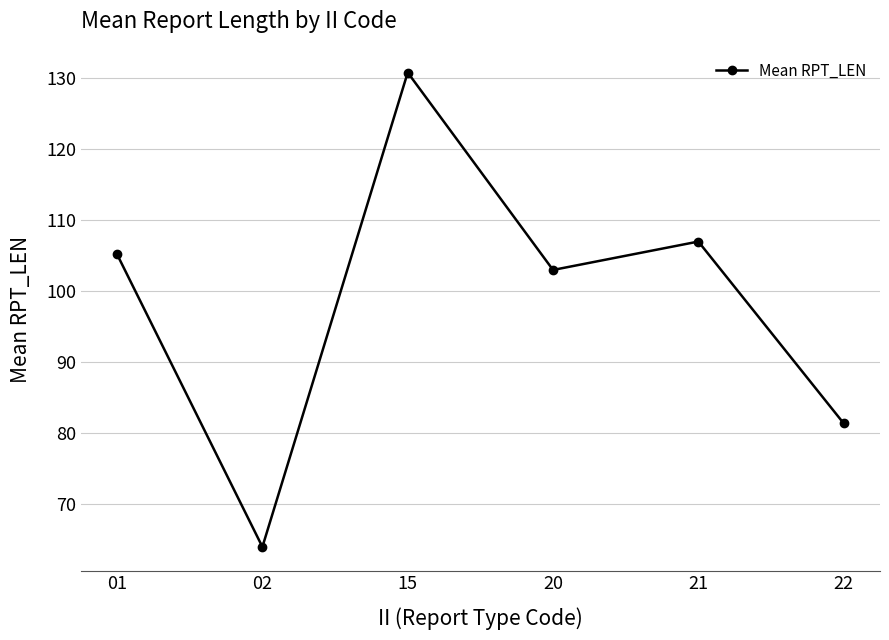

What is the minimum value shown in the chart?

64.0